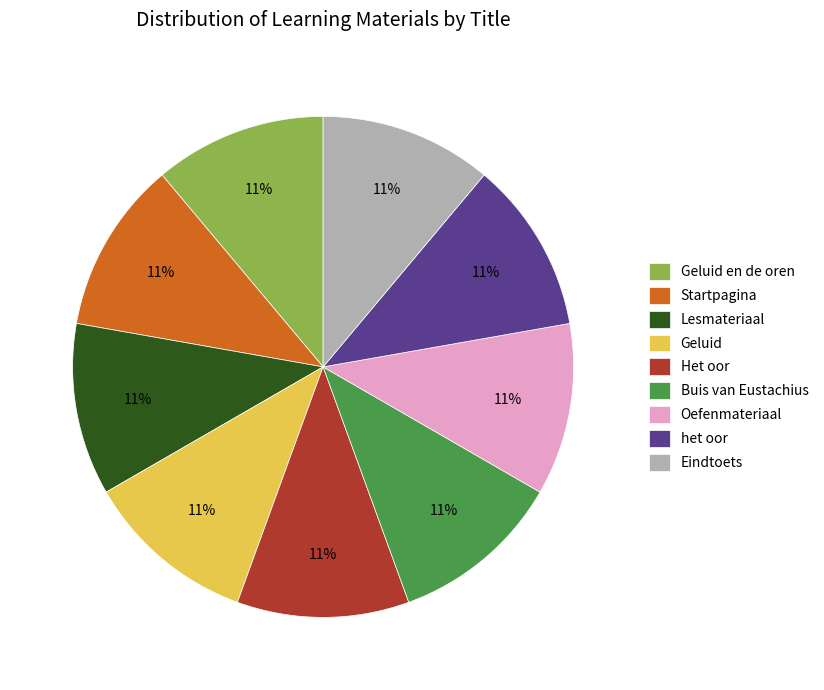

Approximately how many times larger is the value at Oefenmateriaal compared to Eindtoets?

1.0